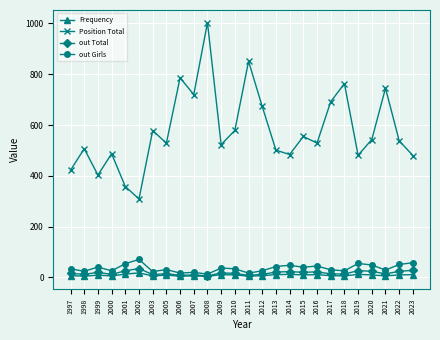

Which series has the largest total across all categories?

Position Total